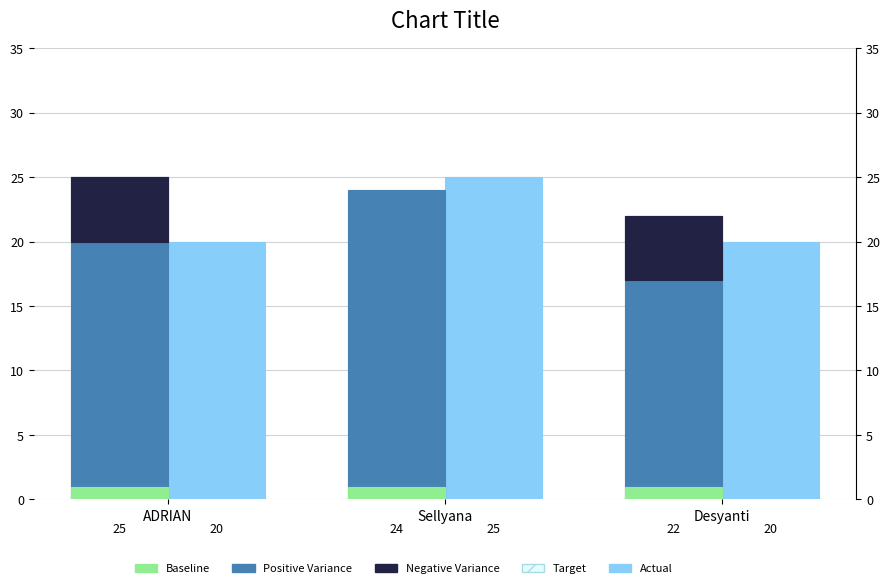

Reading left to right, list all the values displayed in this chart.

Target: ADRIAN=25	Sellyana=24	Desyanti=22
Actual: ADRIAN=20	Sellyana=25	Desyanti=20